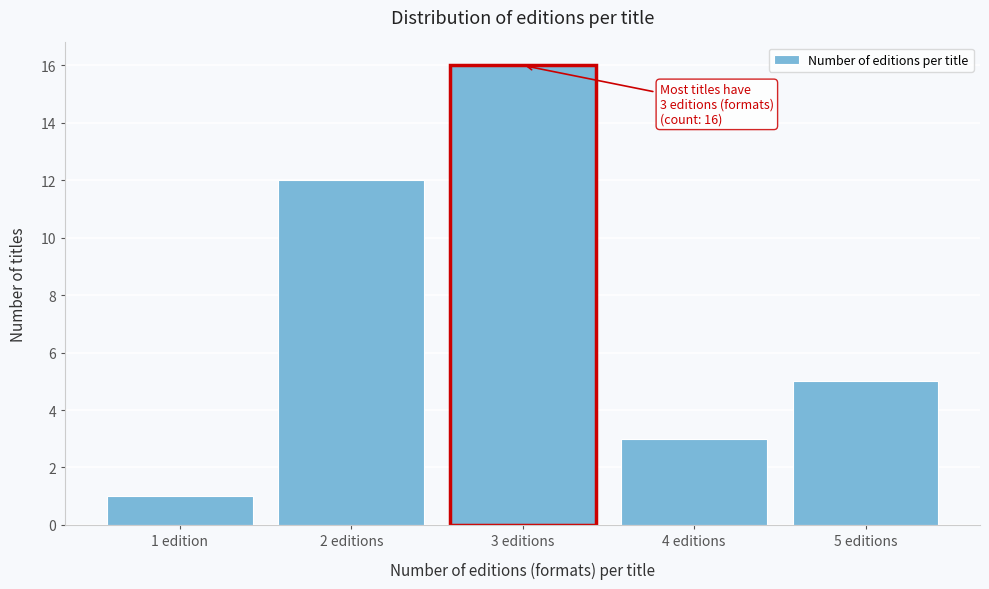

Reading left to right, extract all data points from this chart.

1 edition=1	2 editions=12	3 editions=16	4 editions=3	5 editions=5